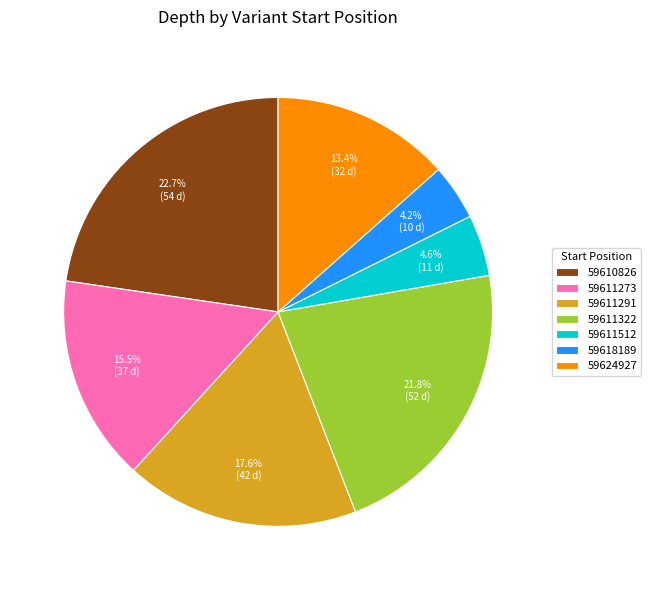

How many segments does this pie chart have?

7